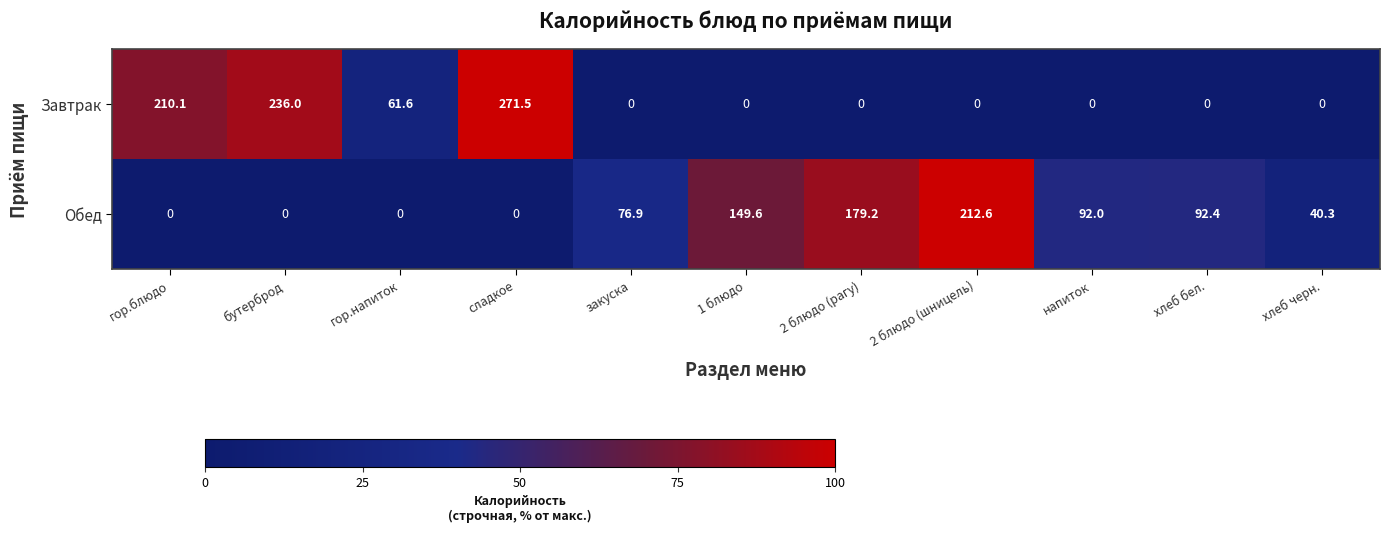

The value of Завтрак at бутерброд is 404.5. True or false?

False